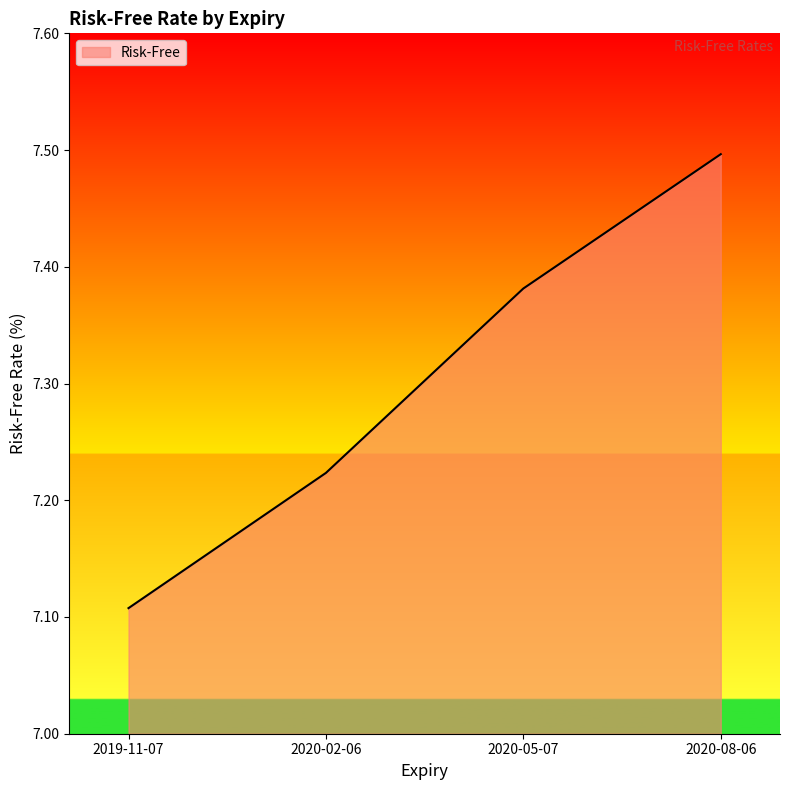

What is the difference between the values at 2020-08-06 and 2020-02-06?

0.3